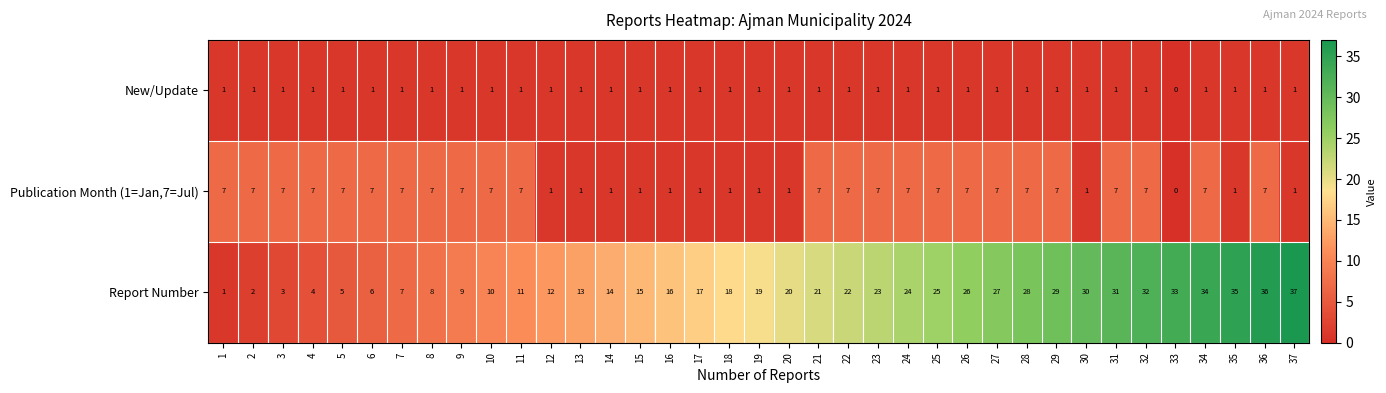

What is the sum of the Publication Month (1=Jan,7=Jul) values at 7 and 26?

14